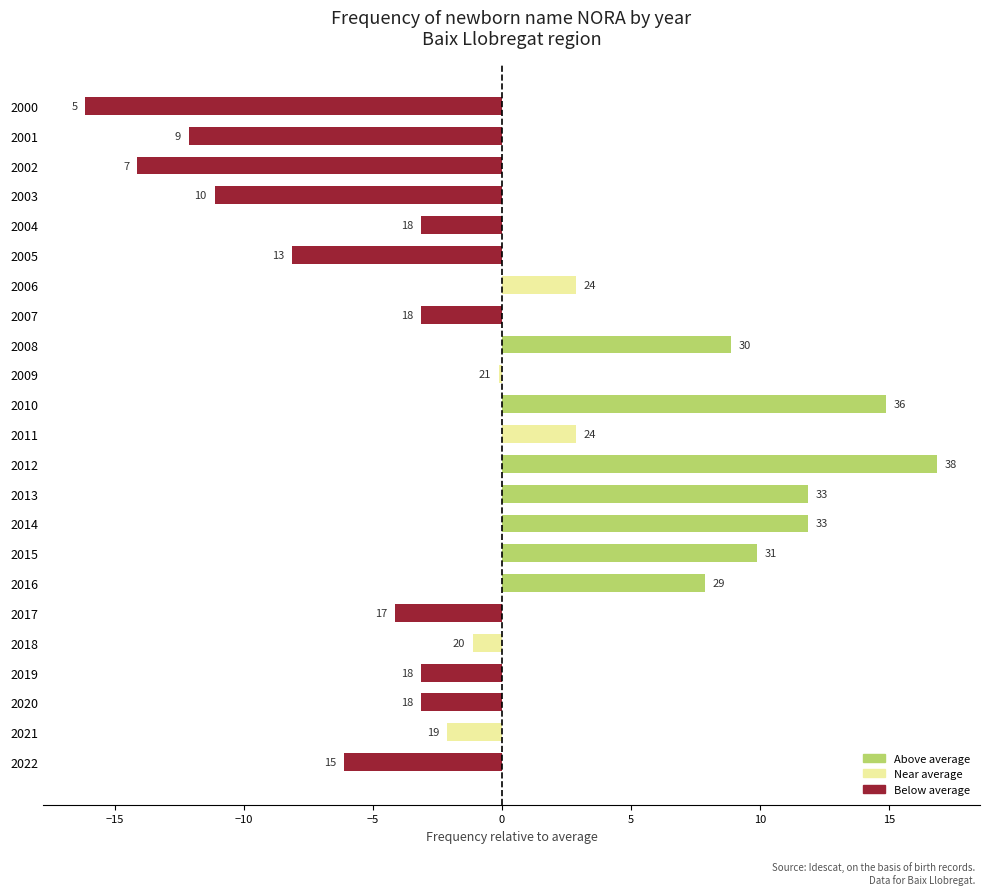

What is the difference between the maximum and minimum values?

33.0